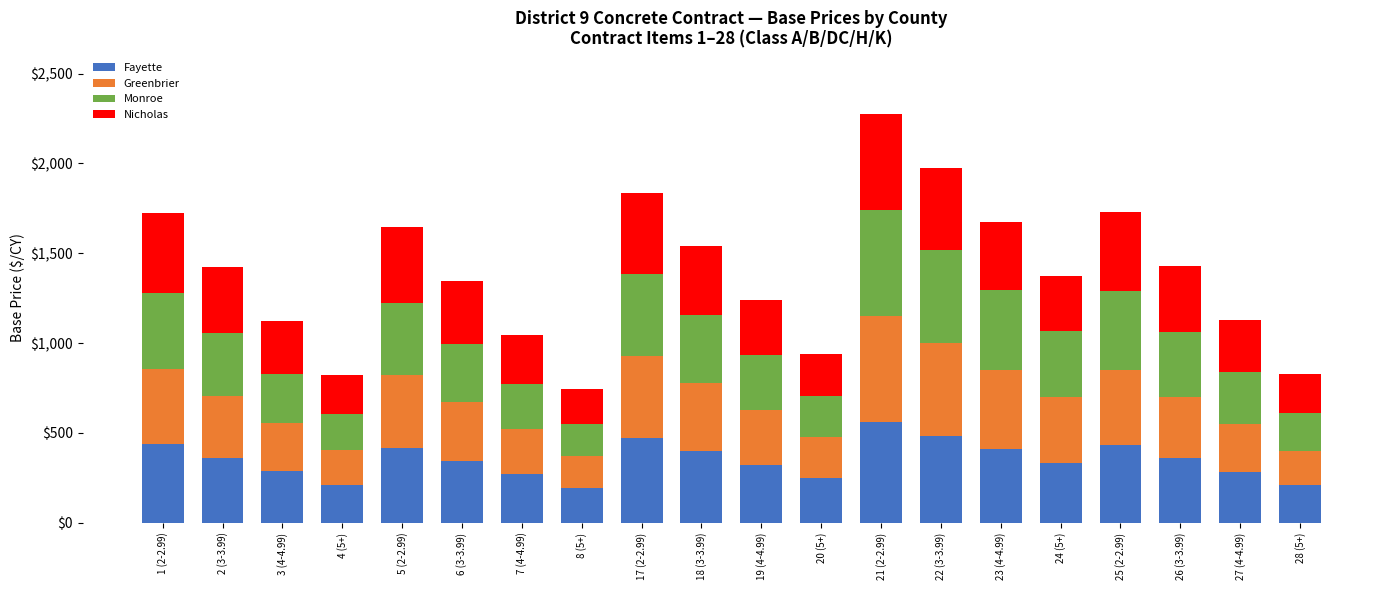

What is the highest value of the Fayette series?

559.8